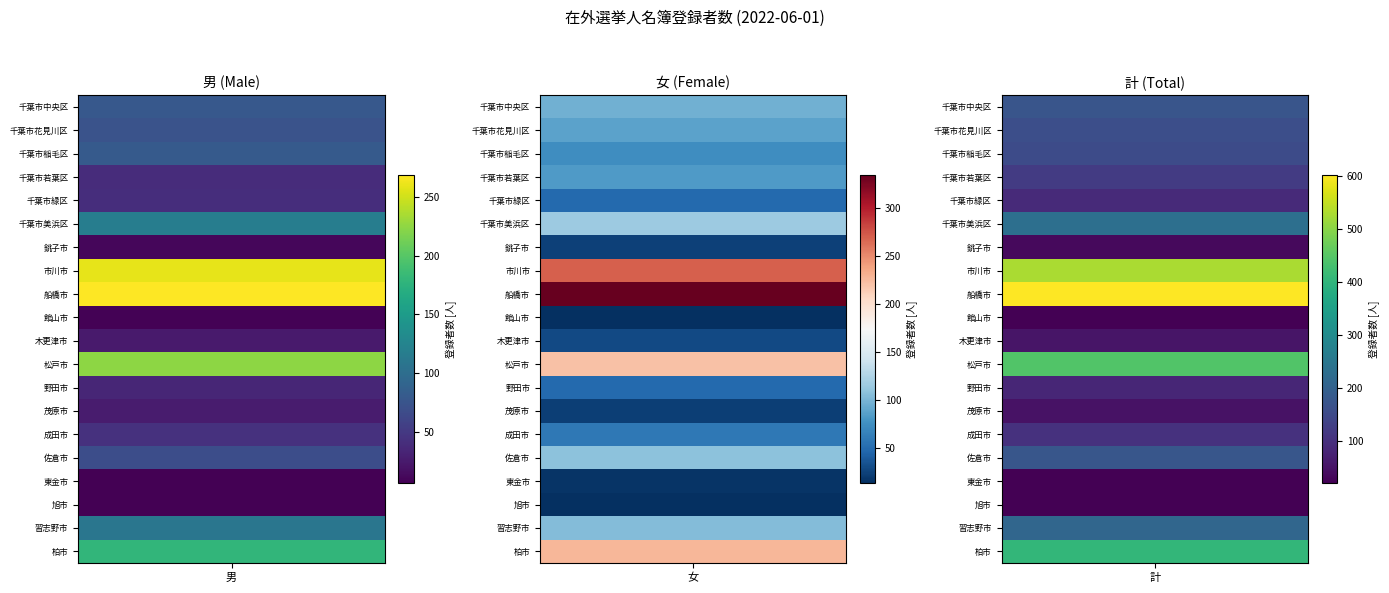

How many data points does each series have?

3